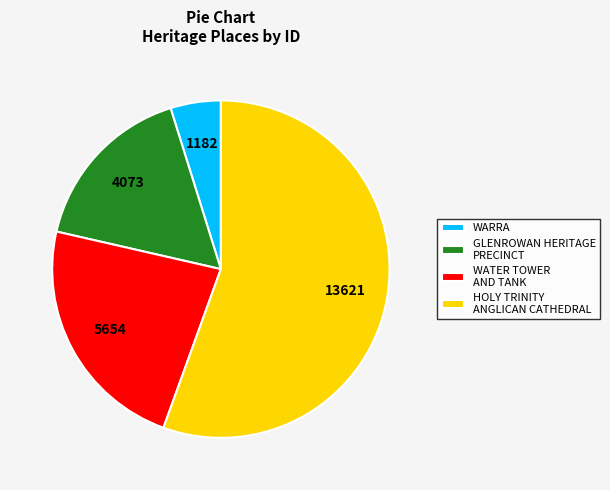

Does GLENROWAN HERITAGE PRECINCT represent more than half of the total?

No